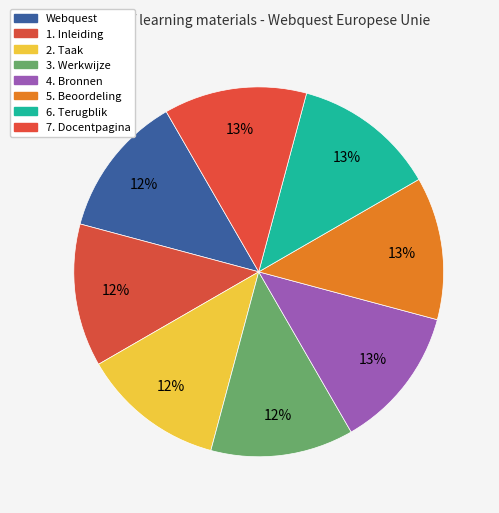

How many slices are in this pie chart?

8